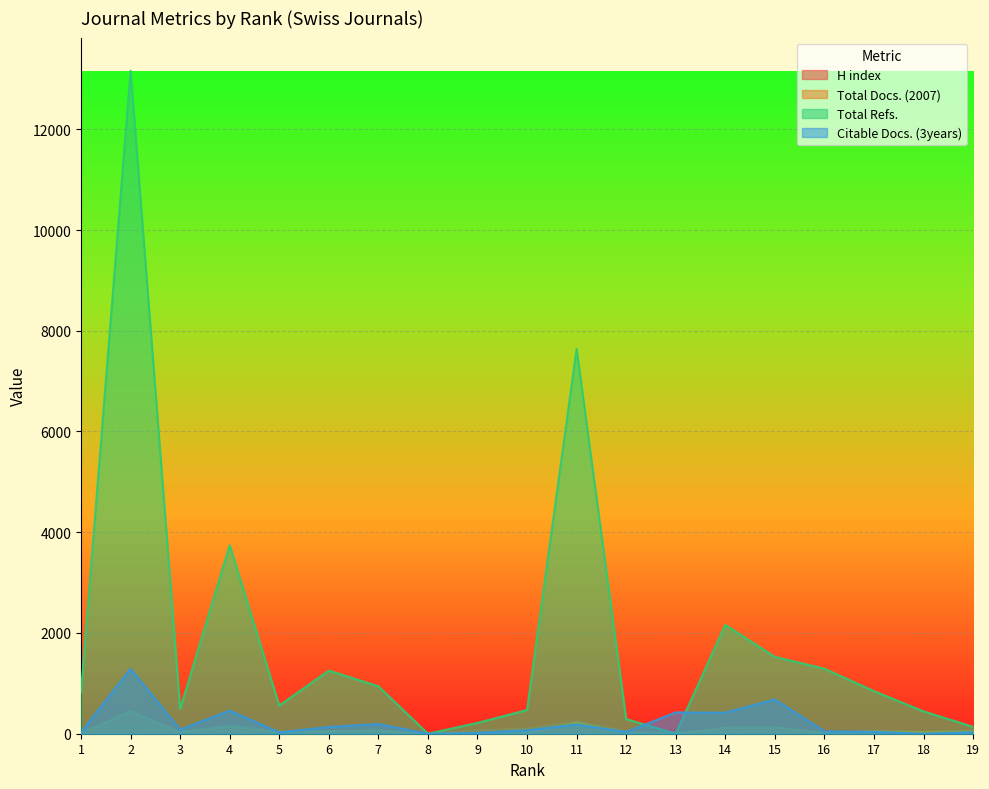

Reading right to left, extract all data points from this chart.

H index: 24	26	32	17	49	36	19	47	245	101	68	0	69	52	49	174	39	165	93
Total Docs. (2007): 51	36	47	18	127	118	0	8	218	17	2	0	61	50	23	147	28	448	5
Total Refs.: 137	444	846	1291	1526	2160	0	291	7639	471	215	0	942	1253	560	3743	491	13162	829
Citable Docs. (3years): 30	0	38	47	681	418	422	35	183	68	17	0	192	134	27	457	82	1289	29